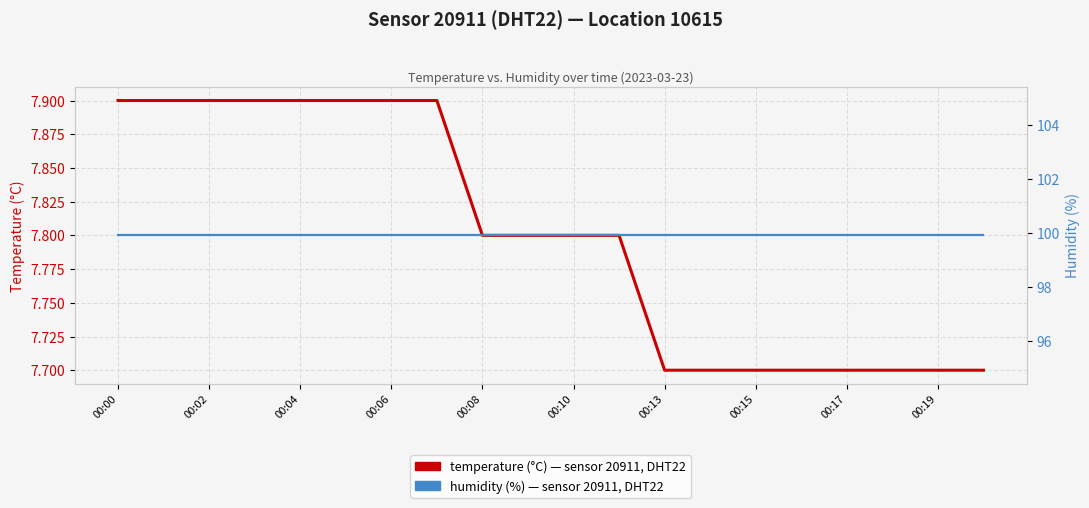

At which category does the chart reach its minimum across all series?

00:13